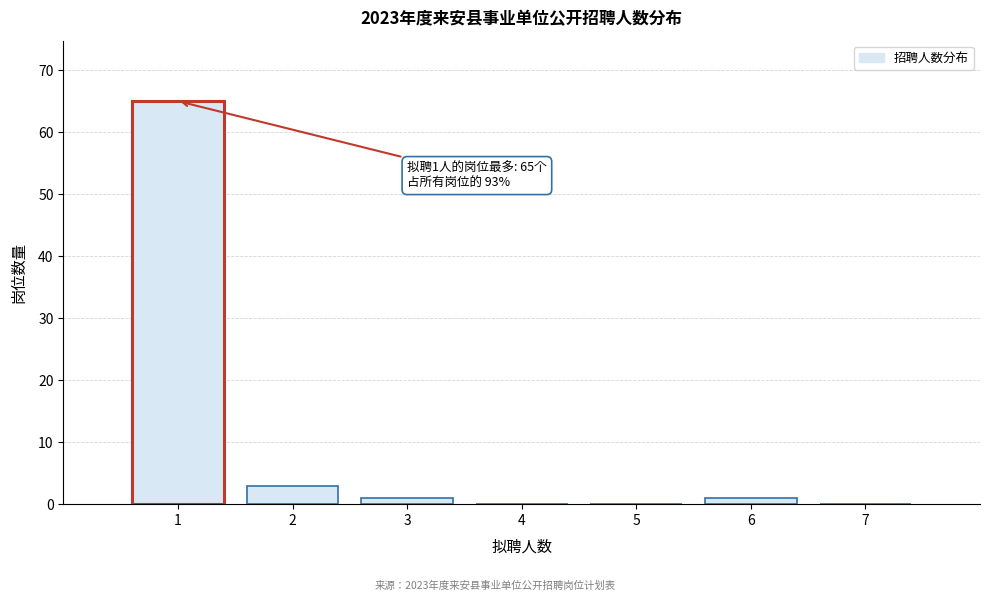

Over which range of the x-axis is the bar tallest?

0.5 to 1.5